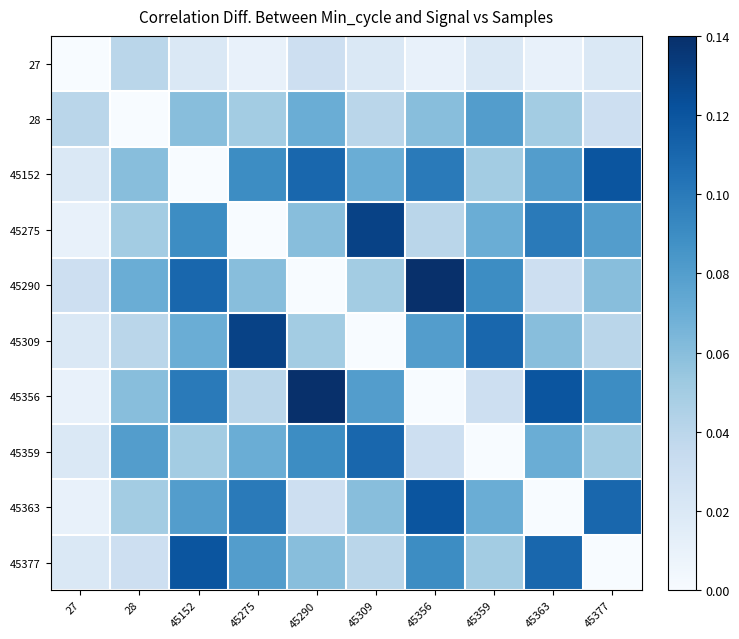

Which series has the widest spread of values?

45290